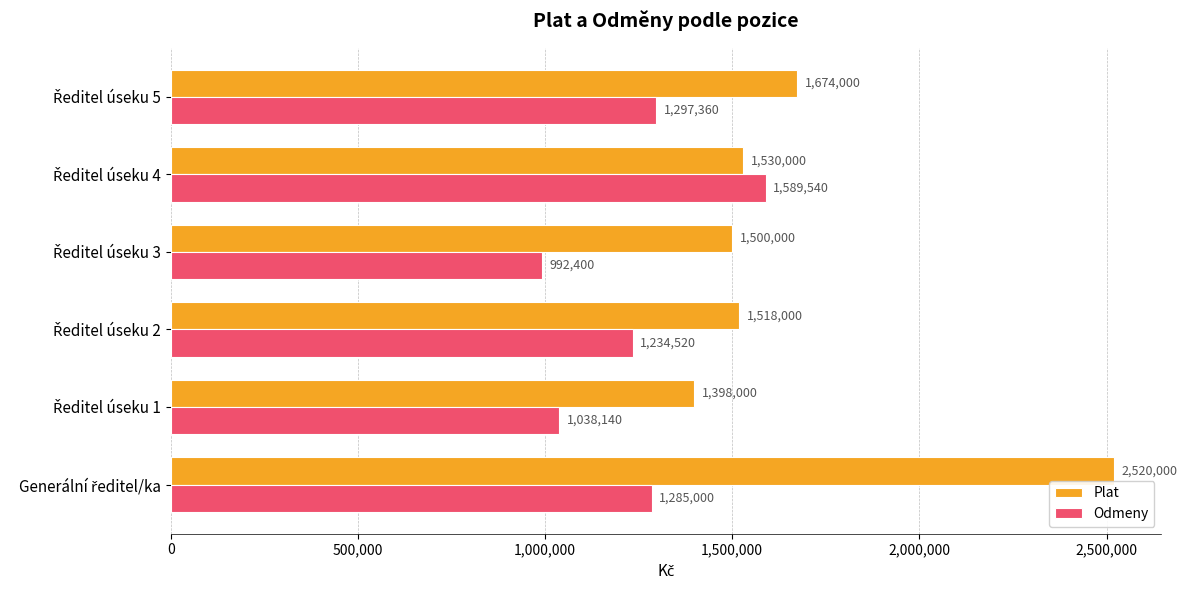

What is the sum of all Odmeny values?

7436960